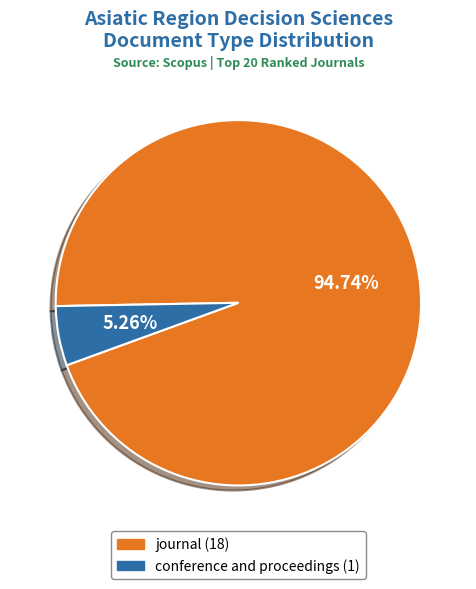

Which slice represents more than half of the pie?

journal